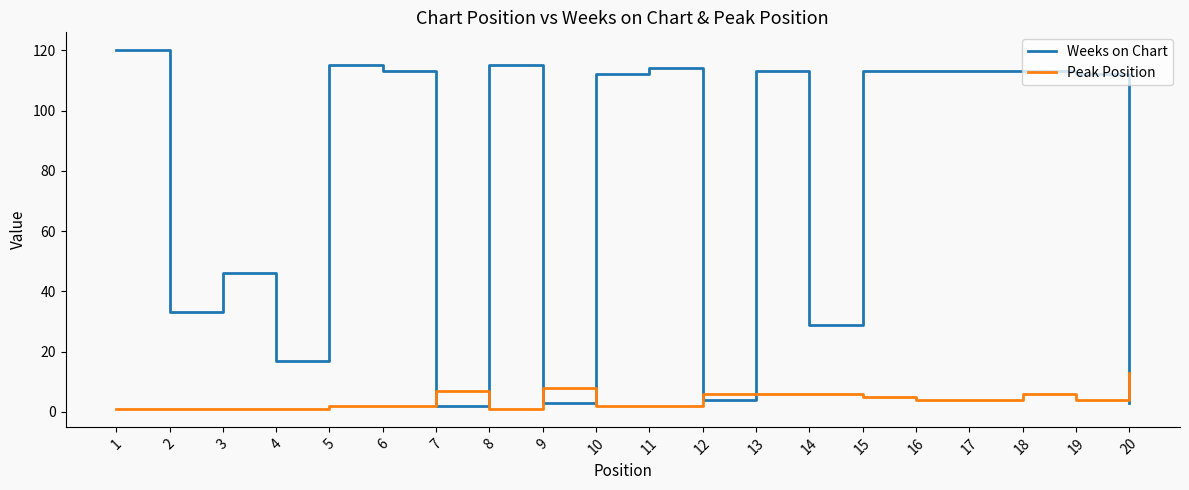

At which category does Weeks on Chart reach its first local valley?

2